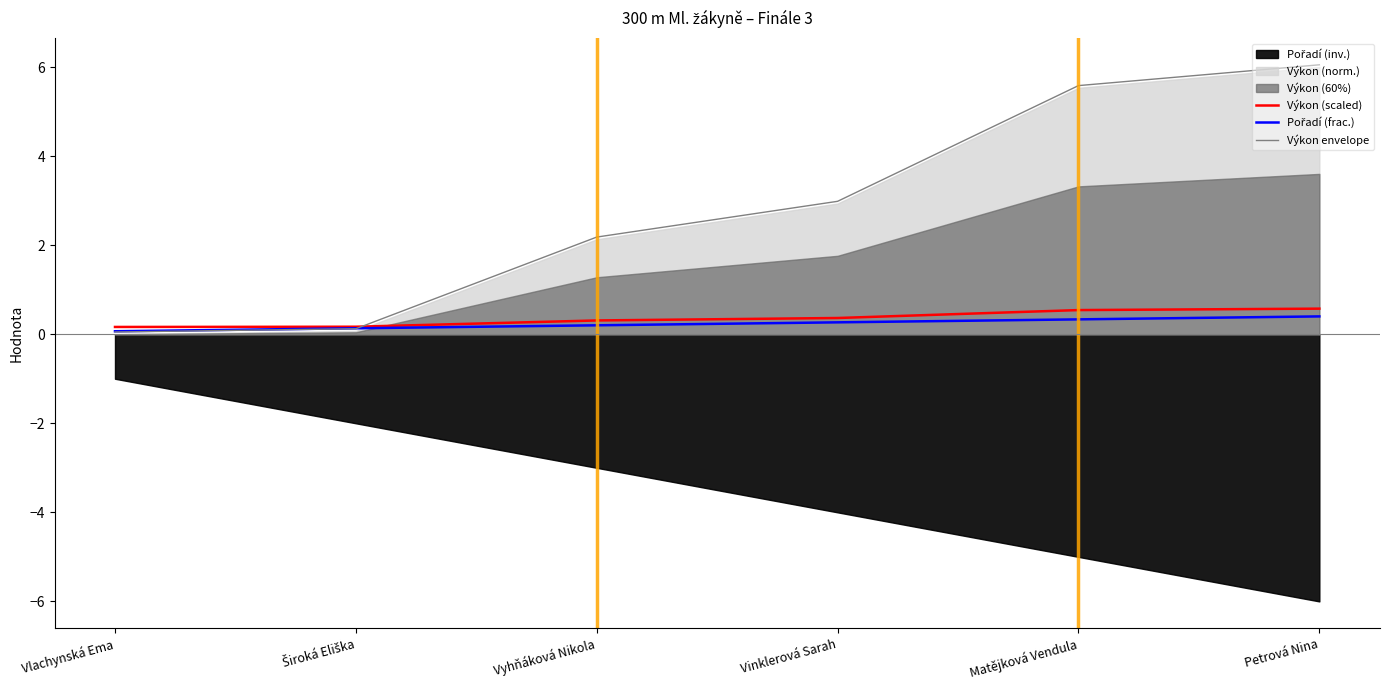

Which has a higher value, Vinklerová Sarah or Vlachynská Ema?

Vinklerová Sarah